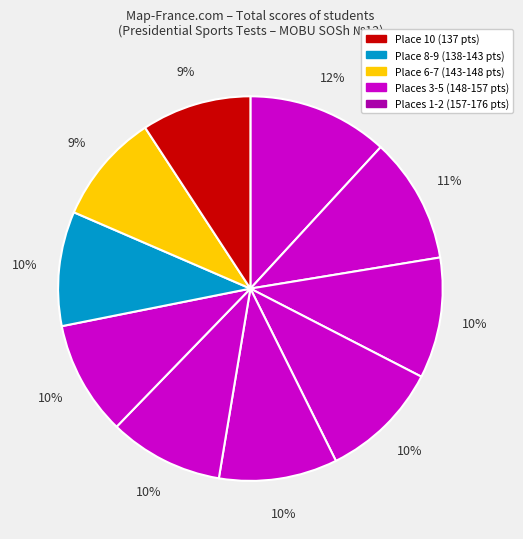

How many slices are in this pie chart?

10